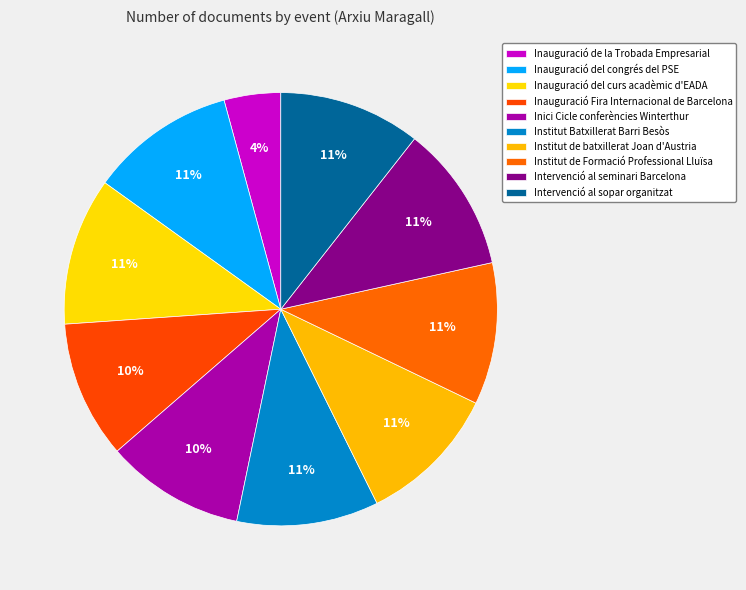

Is there a majority slice in this chart?

No